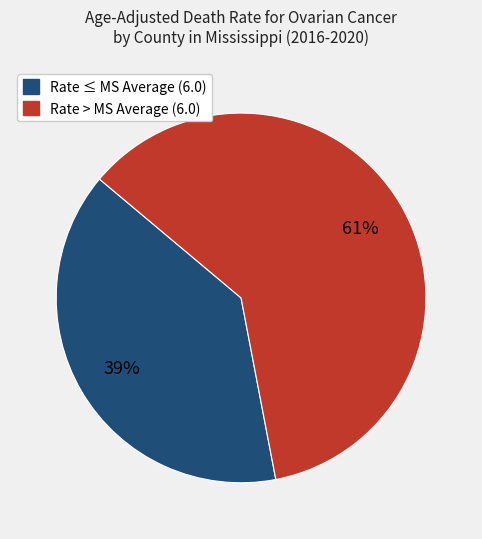

To the nearest percent, what is the average slice percentage?

50%